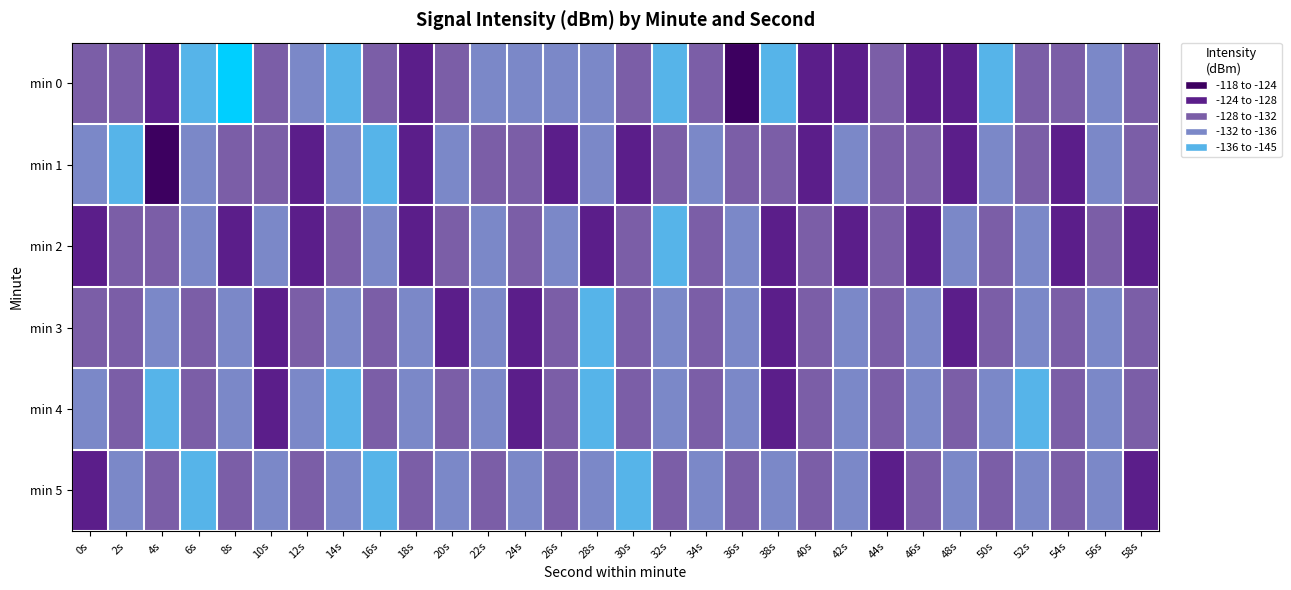

Which category has the lowest value across all series?

8s